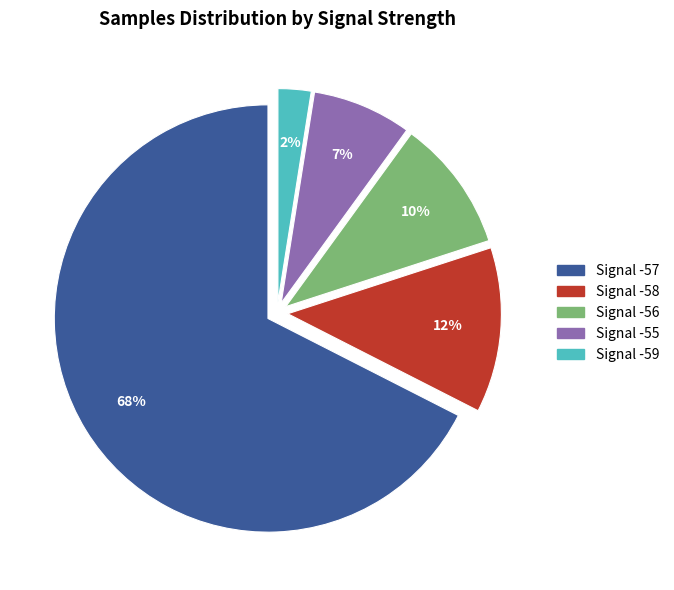

To the nearest percent, what is the average slice percentage?

20%